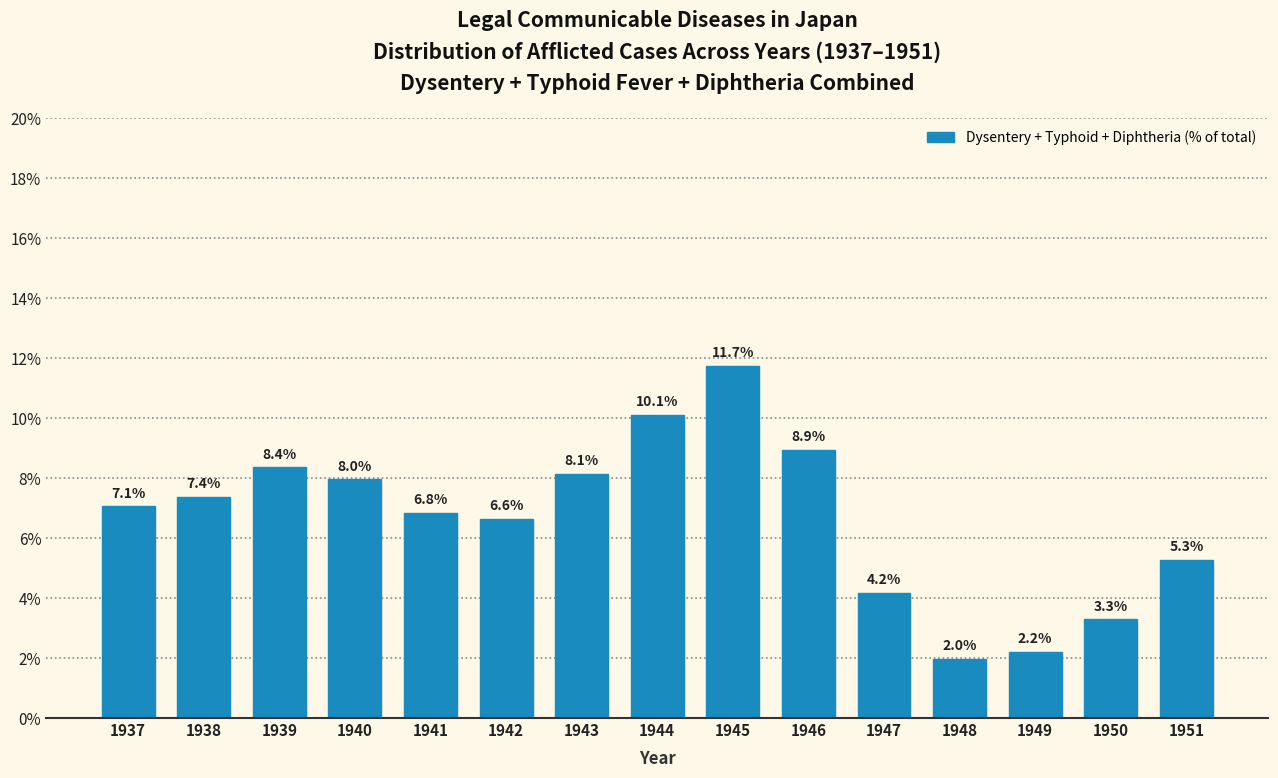

Reading left to right, transcribe all the data shown in this chart.

7.1	7.4	8.4	8.0	6.8	6.6	8.1	10.1	11.7	8.9	4.2	2.0	2.2	3.3	5.3